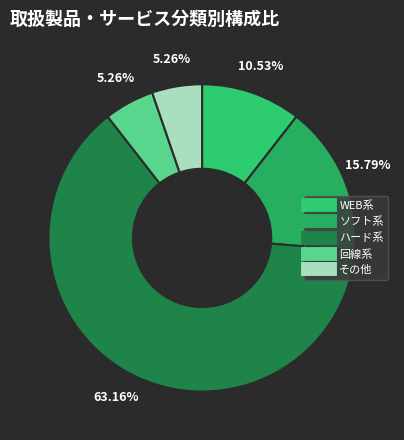

True or false: ソフト系 accounts for 16% of the total.

True